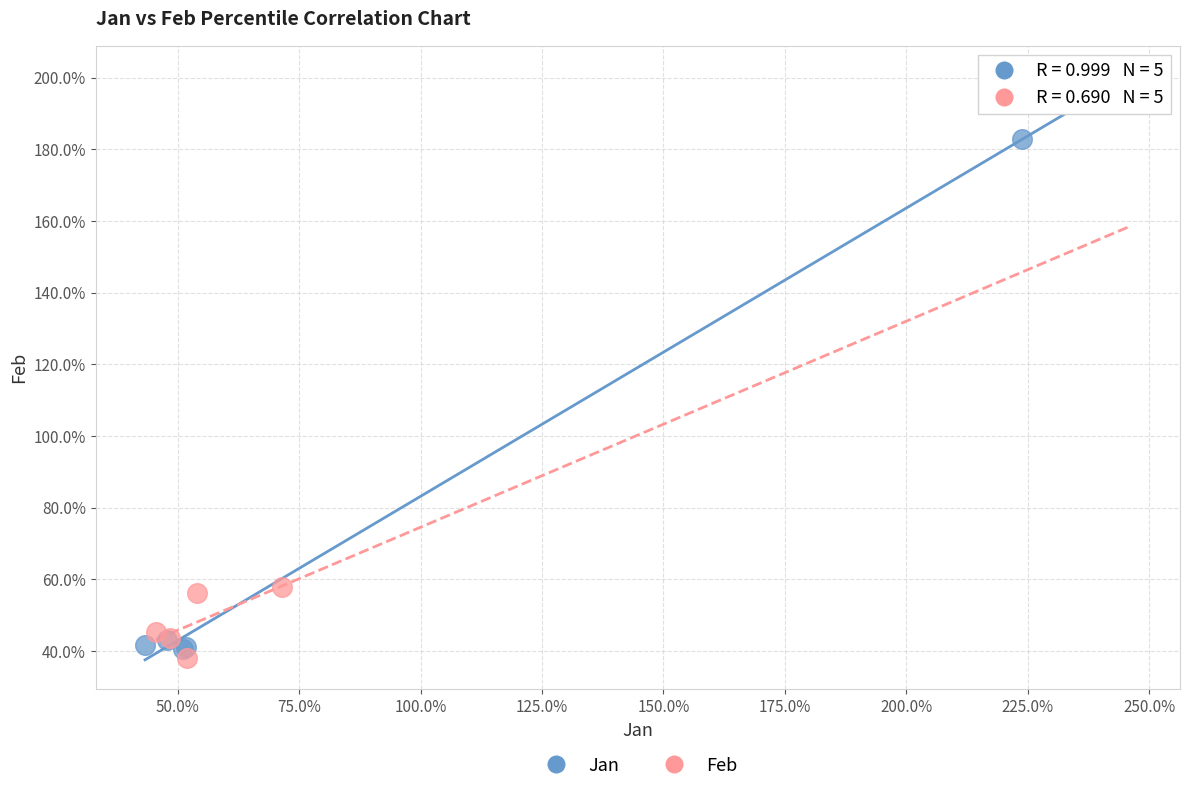

What are all the series names shown in the legend?

Jan, Feb